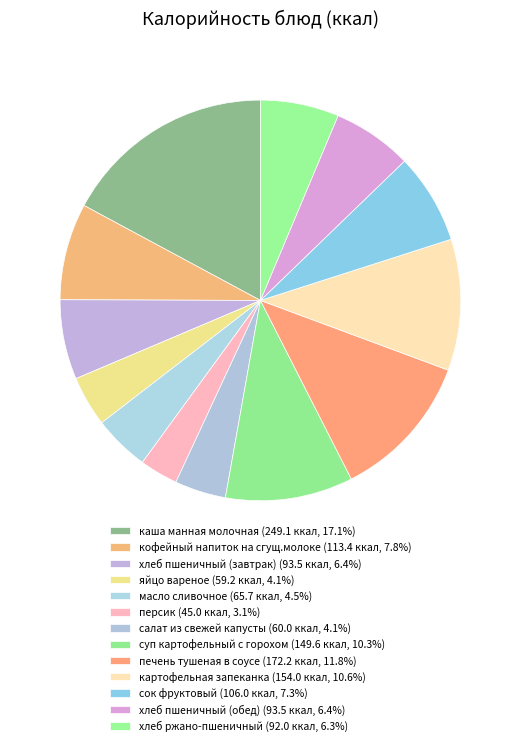

To the nearest percent, what is the difference between the печень тушеная в соусе and суп картофельный с горохом slice percentages?

2%